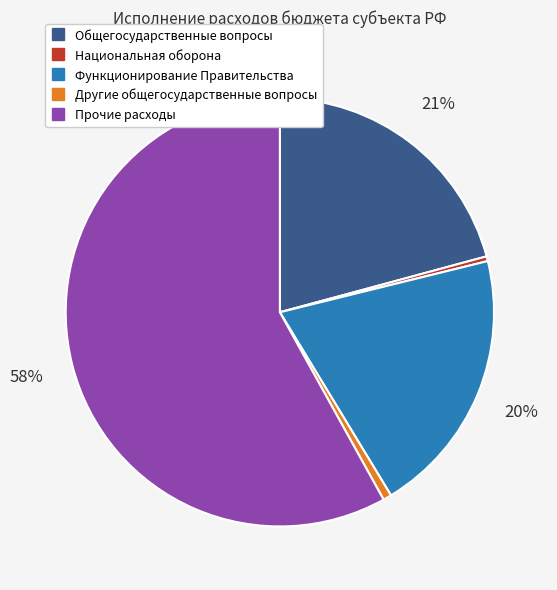

To the nearest percent, what is the average slice percentage?

20%